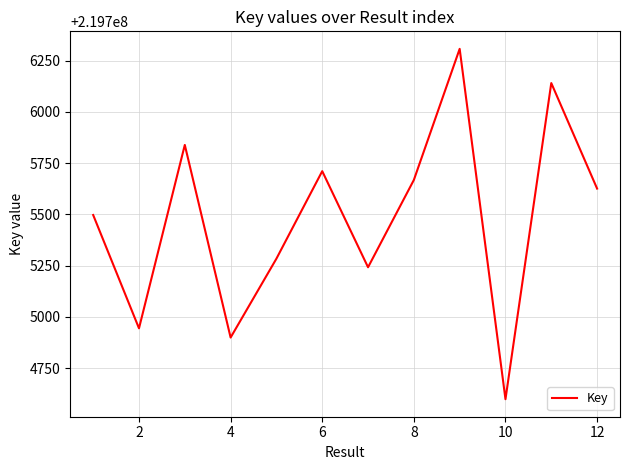

What is the difference between the maximum and minimum values?

1710